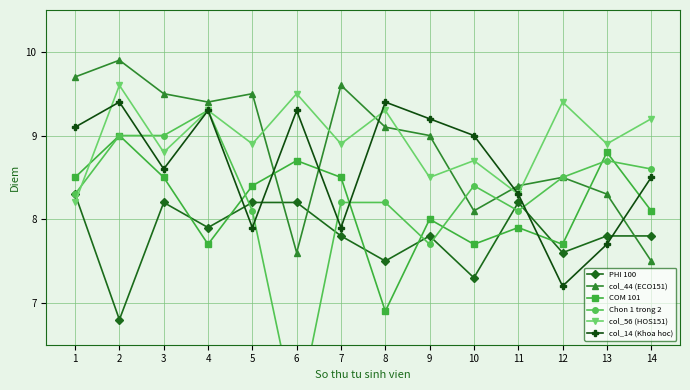

How many intersections are there between col_56 (HOS151) and col_44 (ECO151)?

7